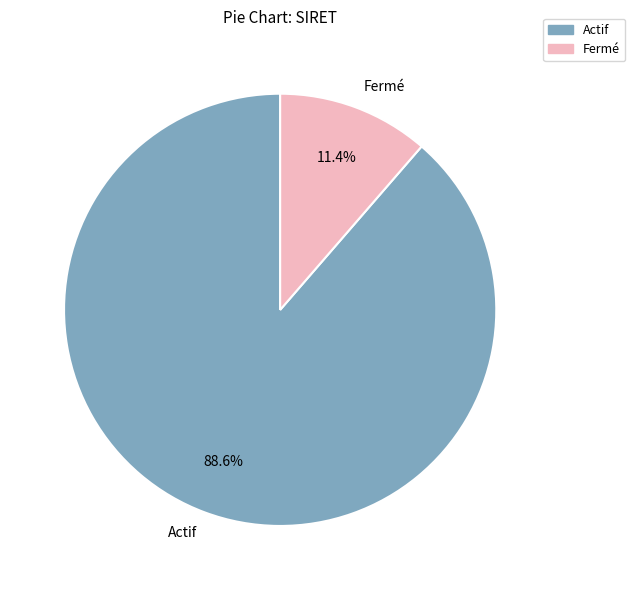

Rank the categories by value from lowest to highest.

Fermé, Actif